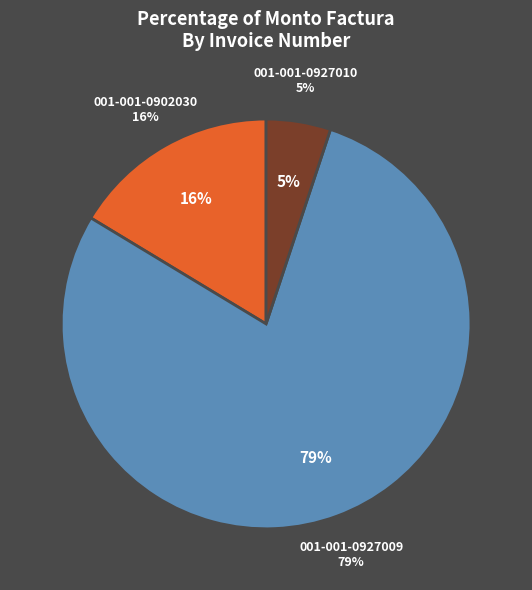

How many slices are in this pie chart?

3